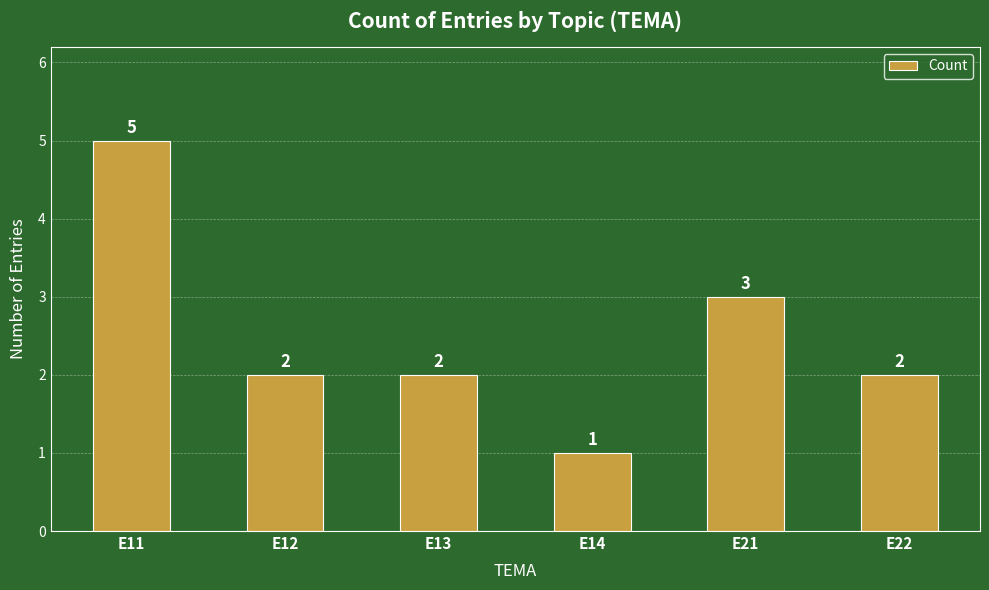

Where is the data nearest to the value 3?

E21